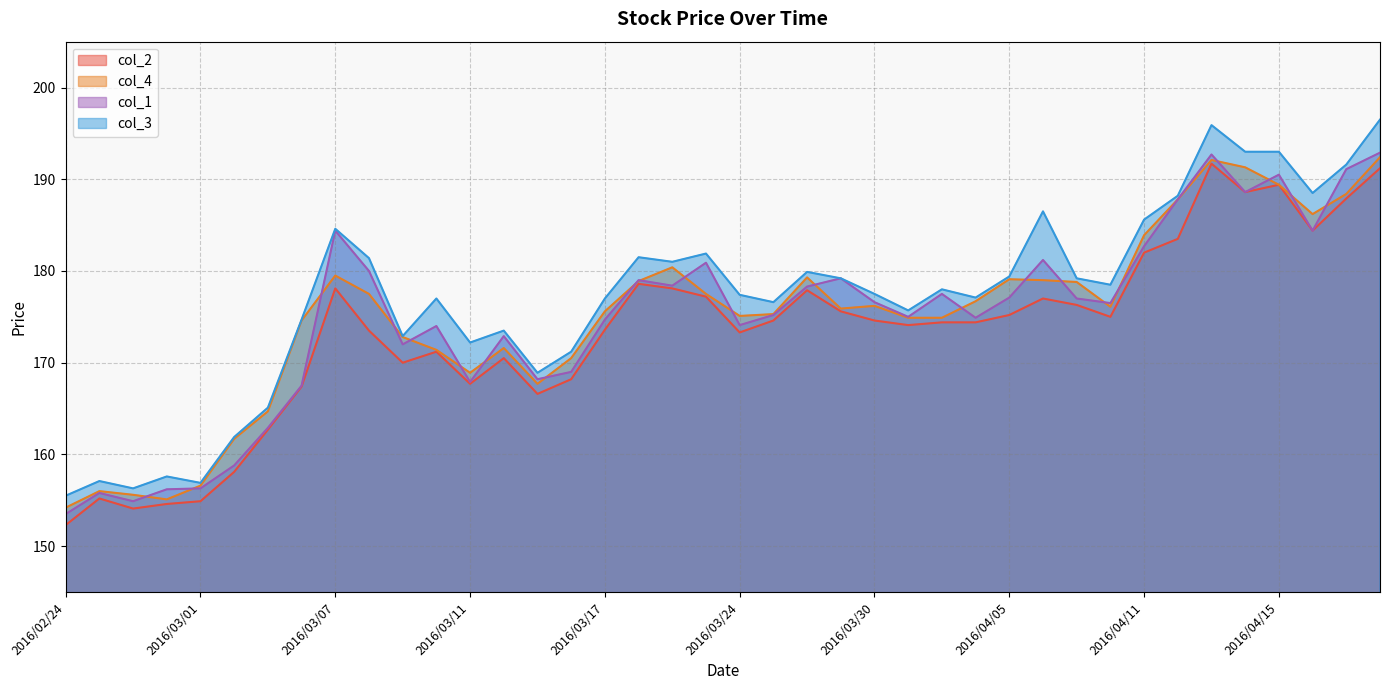

What is the total value across all series at 2016/03/07?

726.6